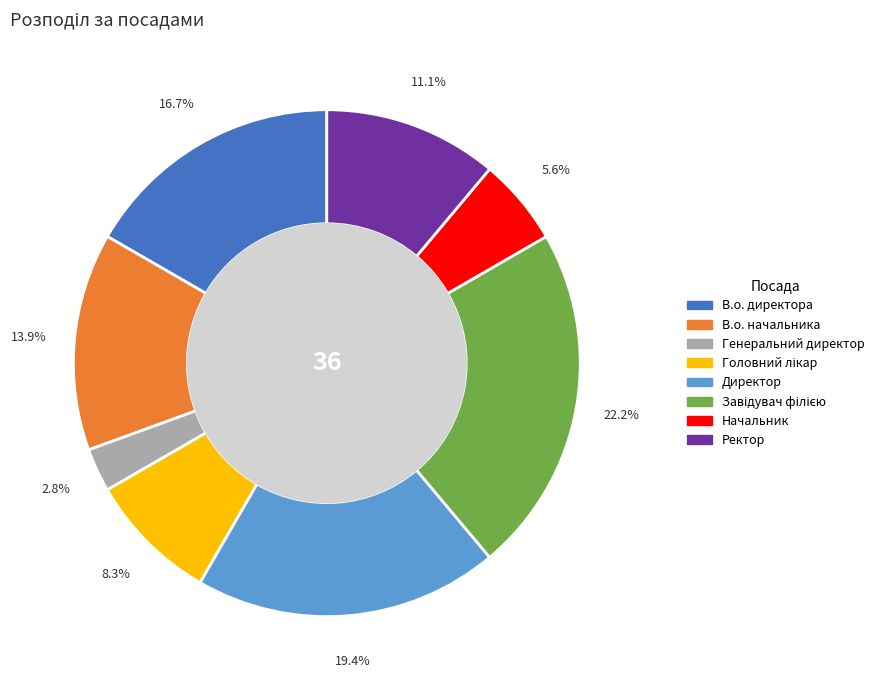

Between Ректор and Генеральний директор, which is larger?

Ректор